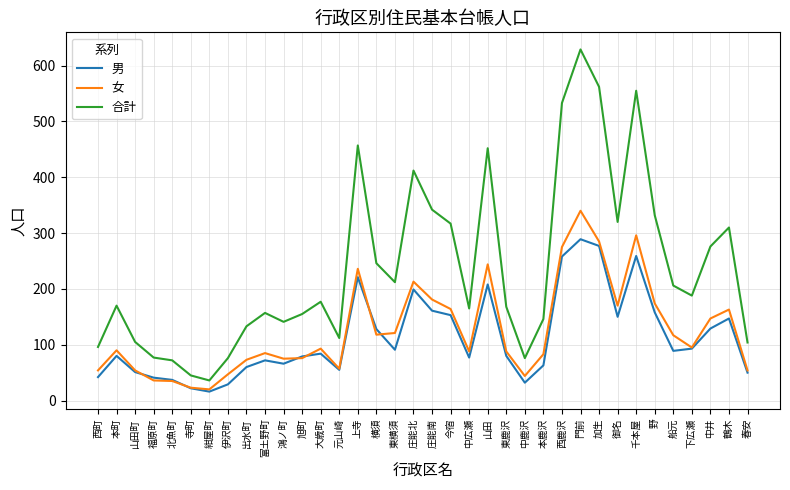

What is the sum of all 合計 values?

8560